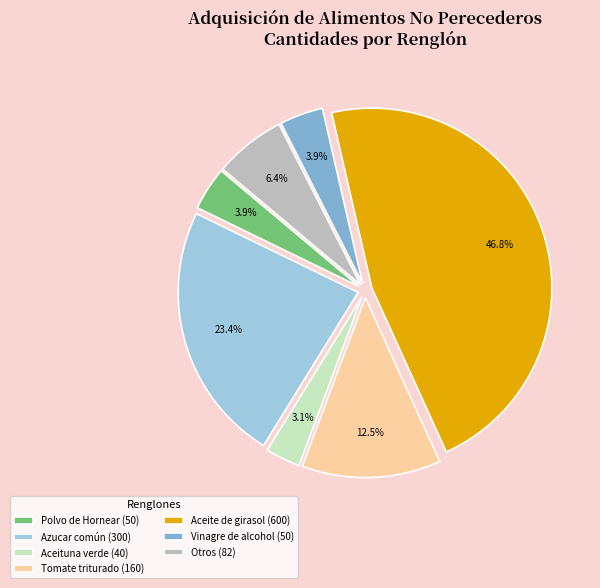

To the nearest percent, what is the difference between the largest and smallest slice percentages?

44%